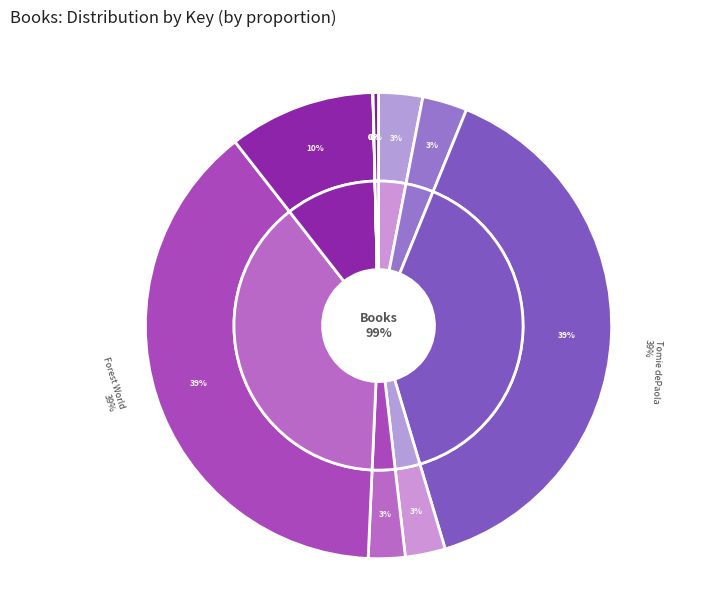

What is the change in value from Black Ballerinas to Together We March?

-18209705